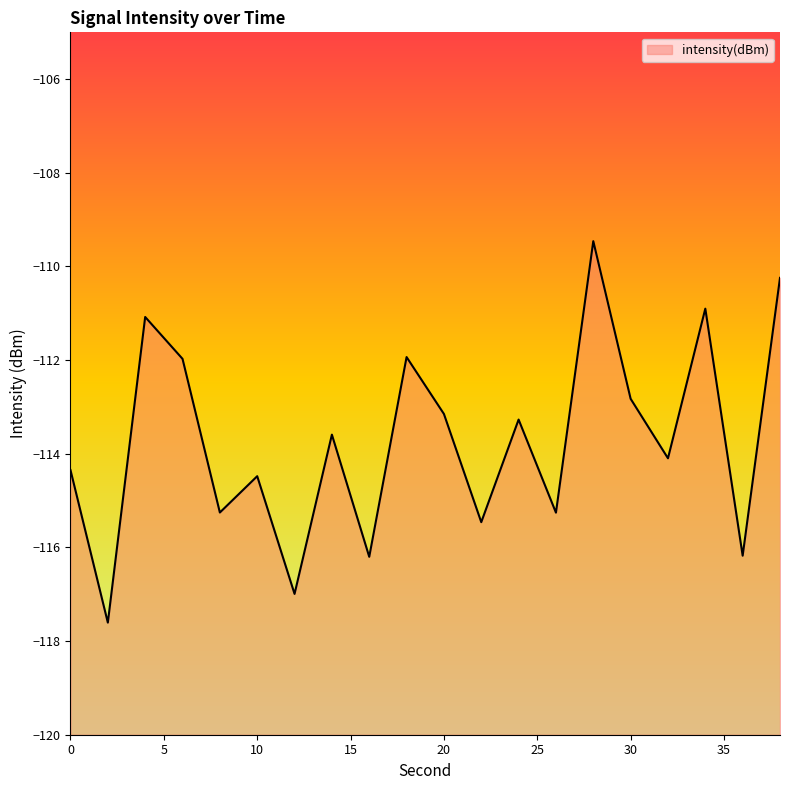

At which label is the value closest to -113?

20